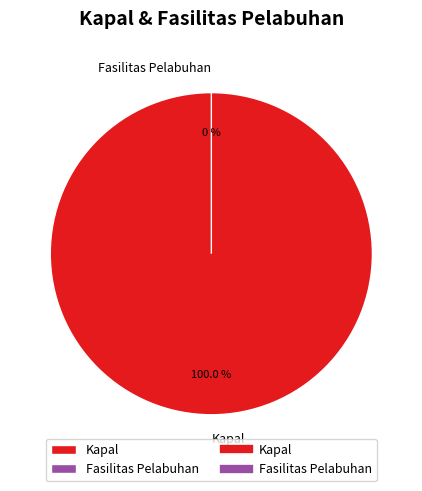

Which slice is the smallest?

Fasilitas Pelabuhan